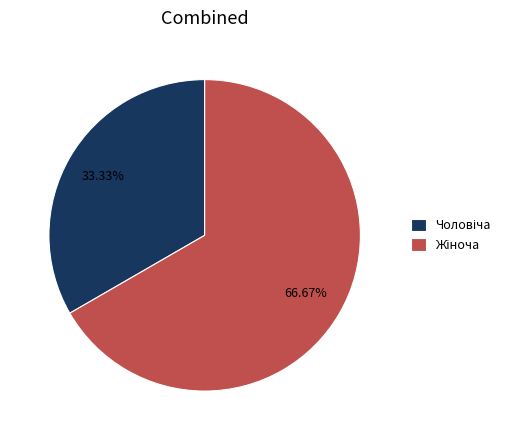

Is there a majority slice in this chart?

Yes